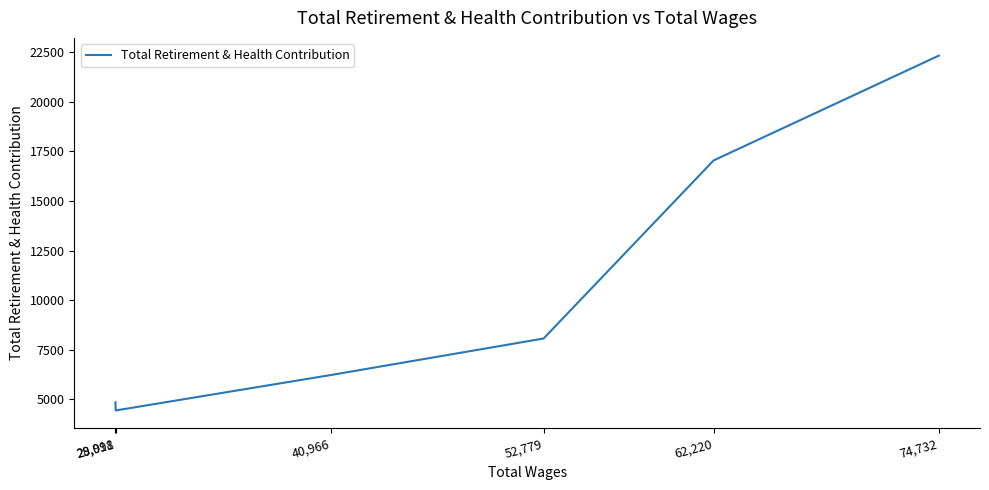

What is the sum of the values at 74,732 and 52,779?

30391